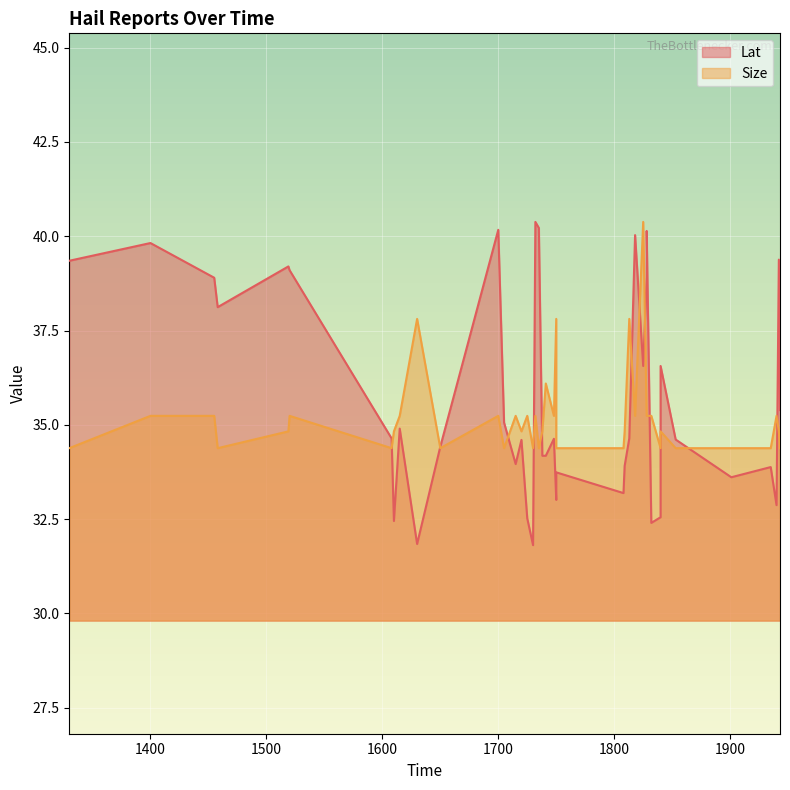

What is the total value across all series at 1458?

72.5